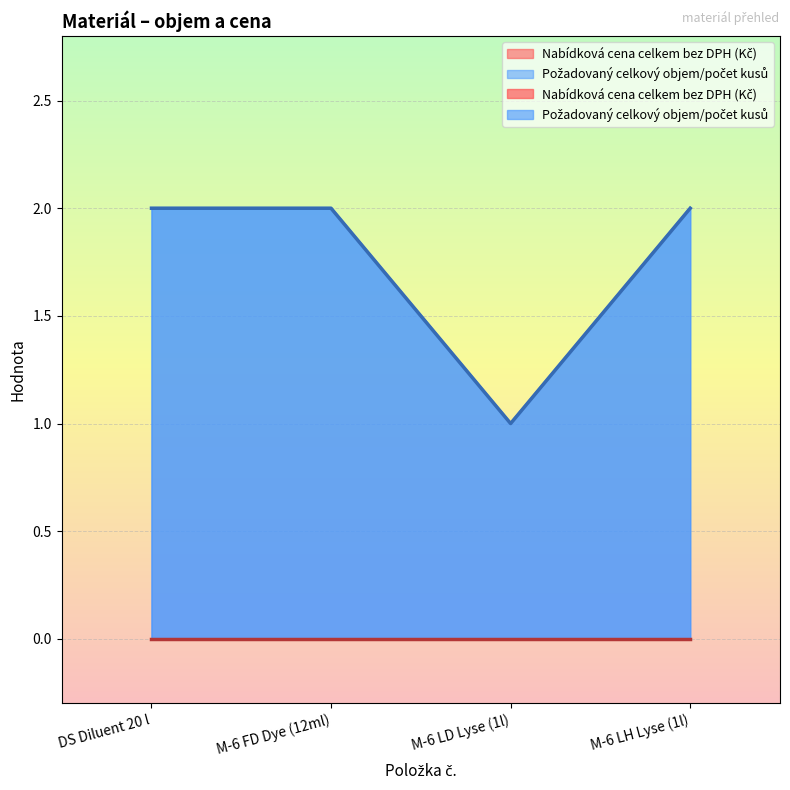

How many data points are less than 2?

1